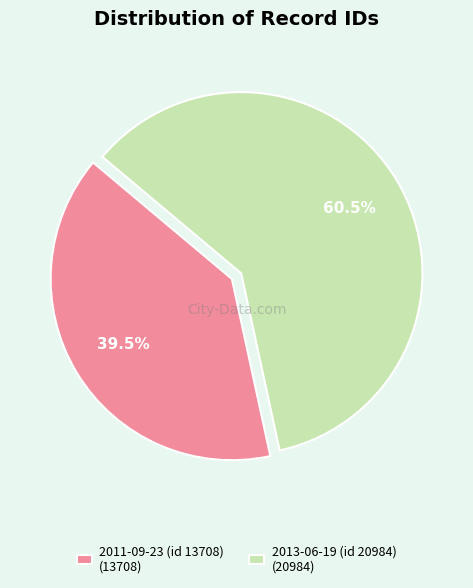

Is there any slice that represents more than half of the pie?

Yes